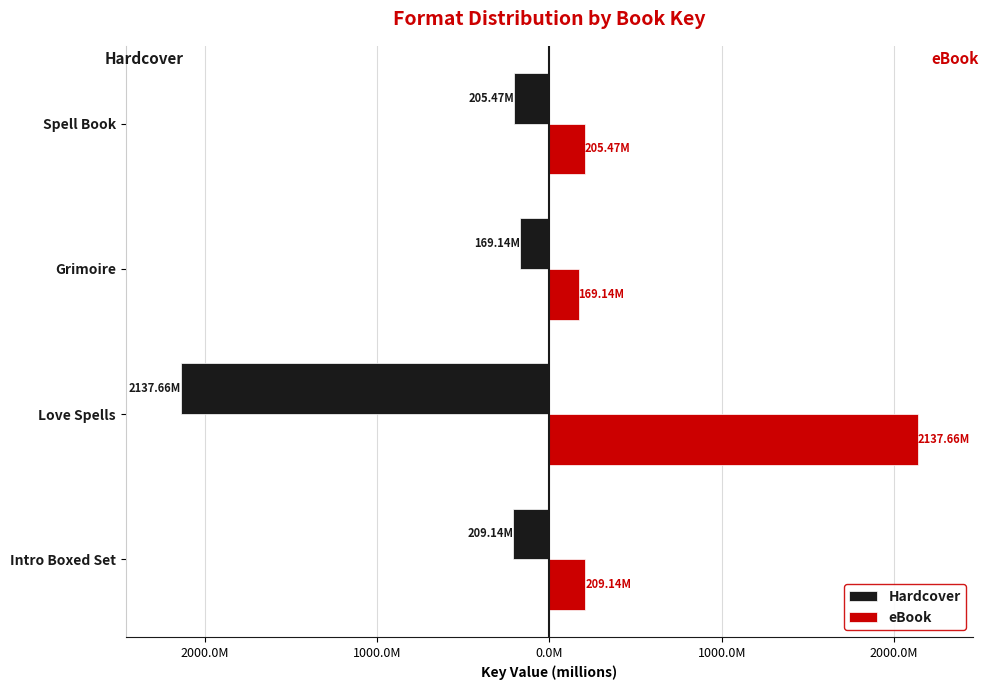

What are all the series names shown in the legend?

Hardcover, eBook